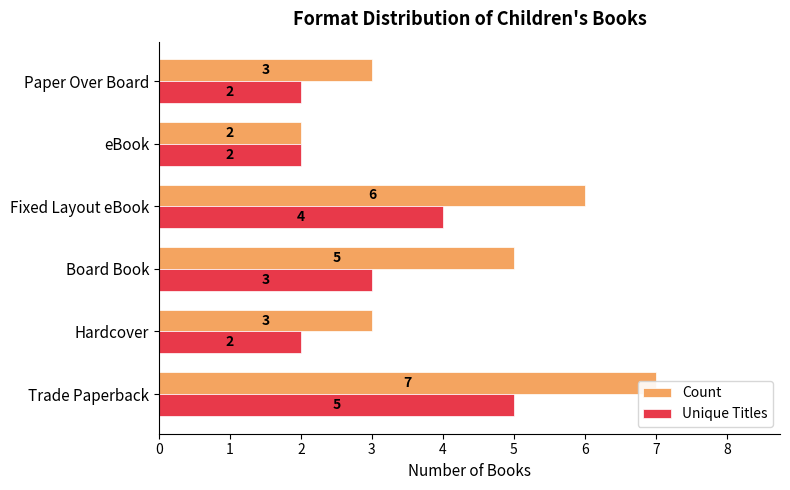

How many bars are there in each group?

2